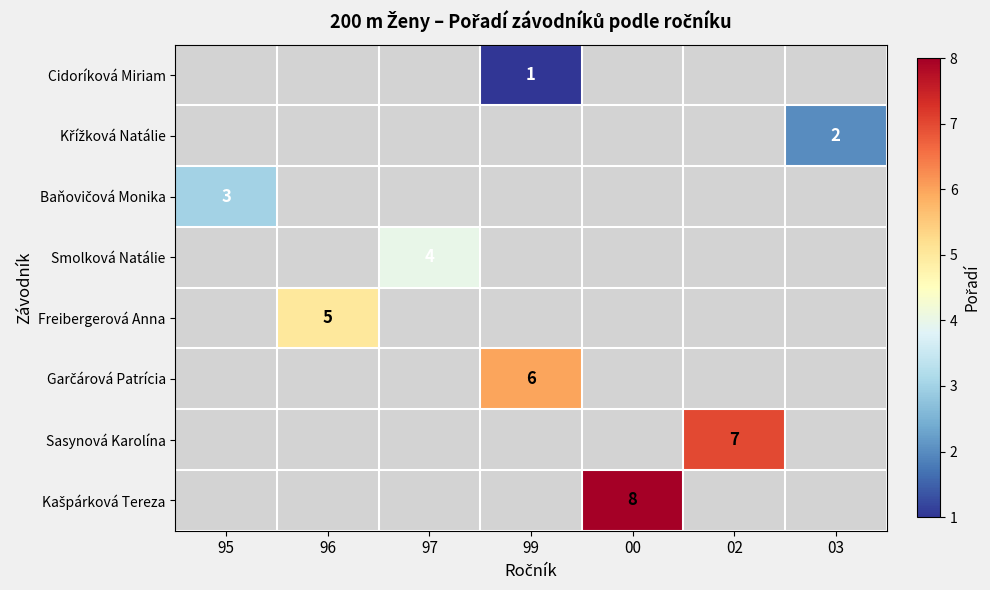

List the labels in order of Freibergerová Anna value, smallest first.

95, 96, 97, 99, 00, 02, 03